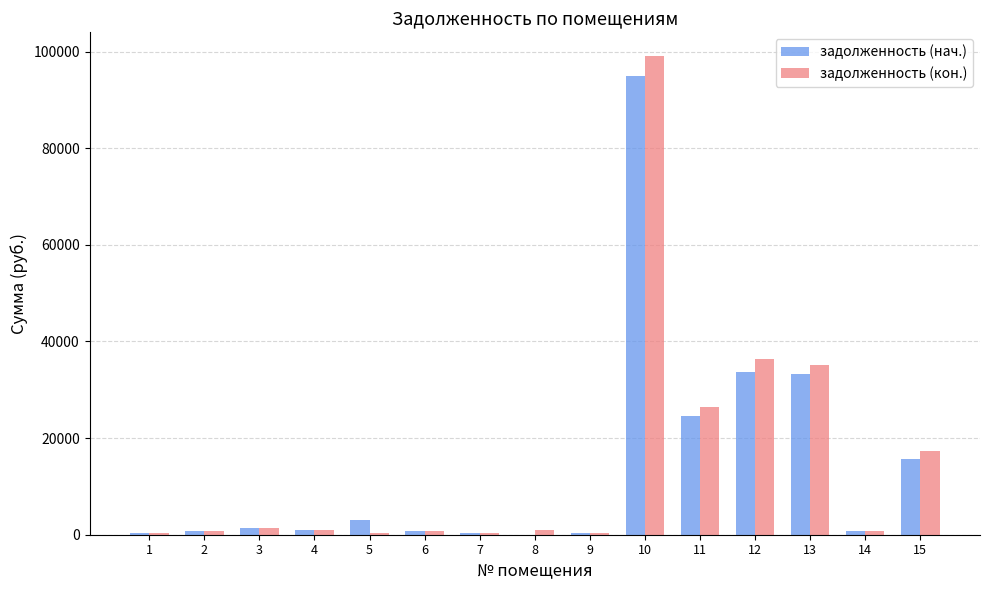

What is the greatest value displayed?

99019.7